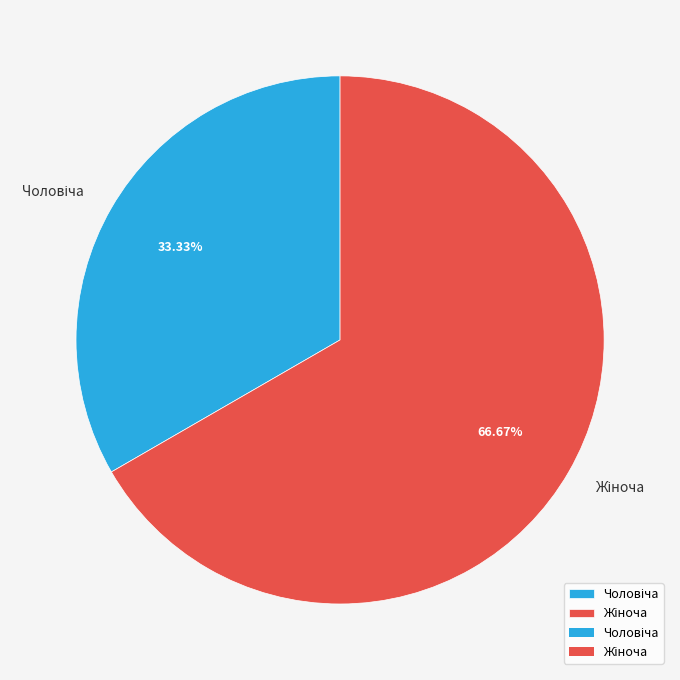

How many segments does this pie chart have?

2